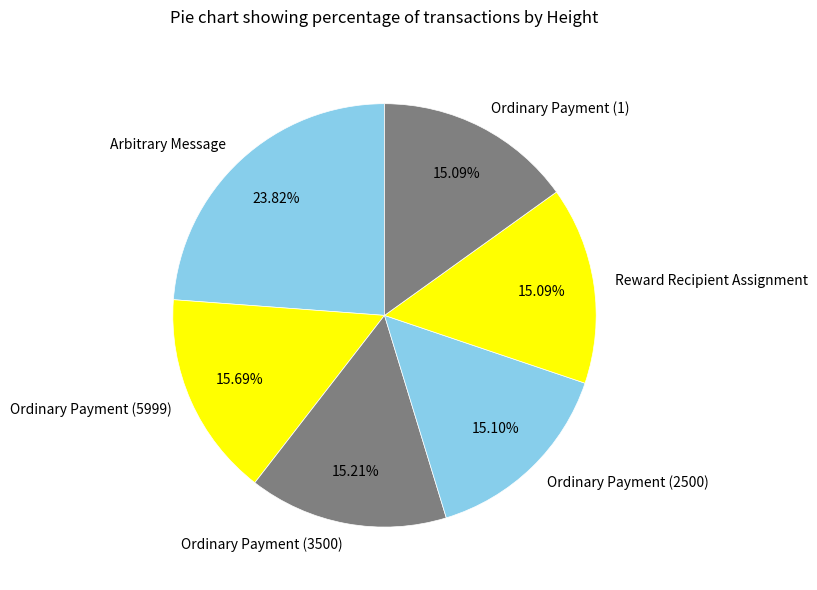

Is there a majority slice in this chart?

No